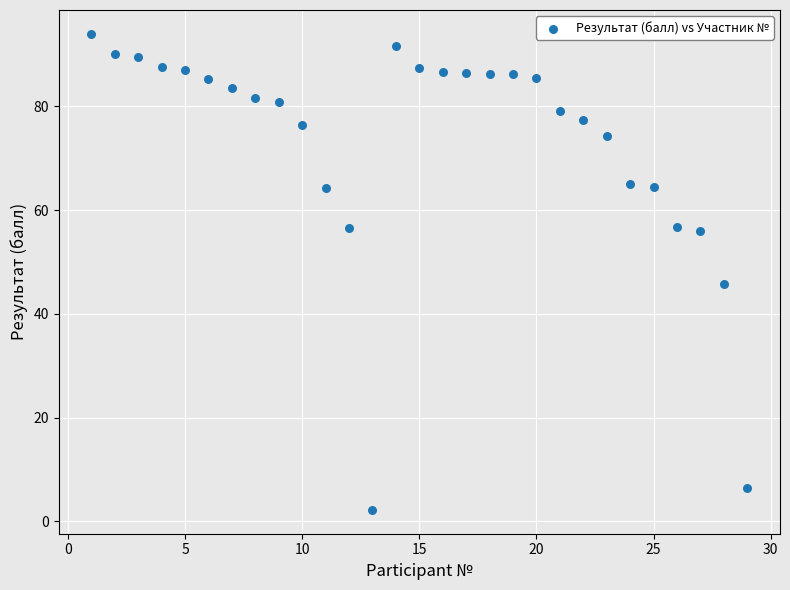

What is the range of X values (max minus min)?

28.0